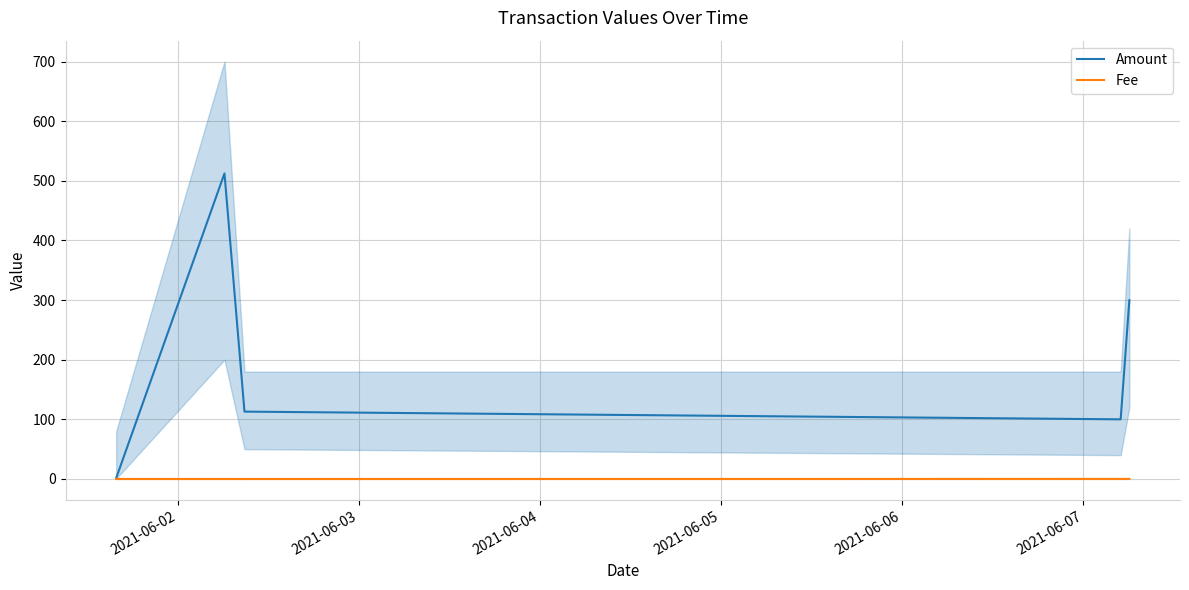

List the series in order of their overall mean, lowest first.

Fee, Amount